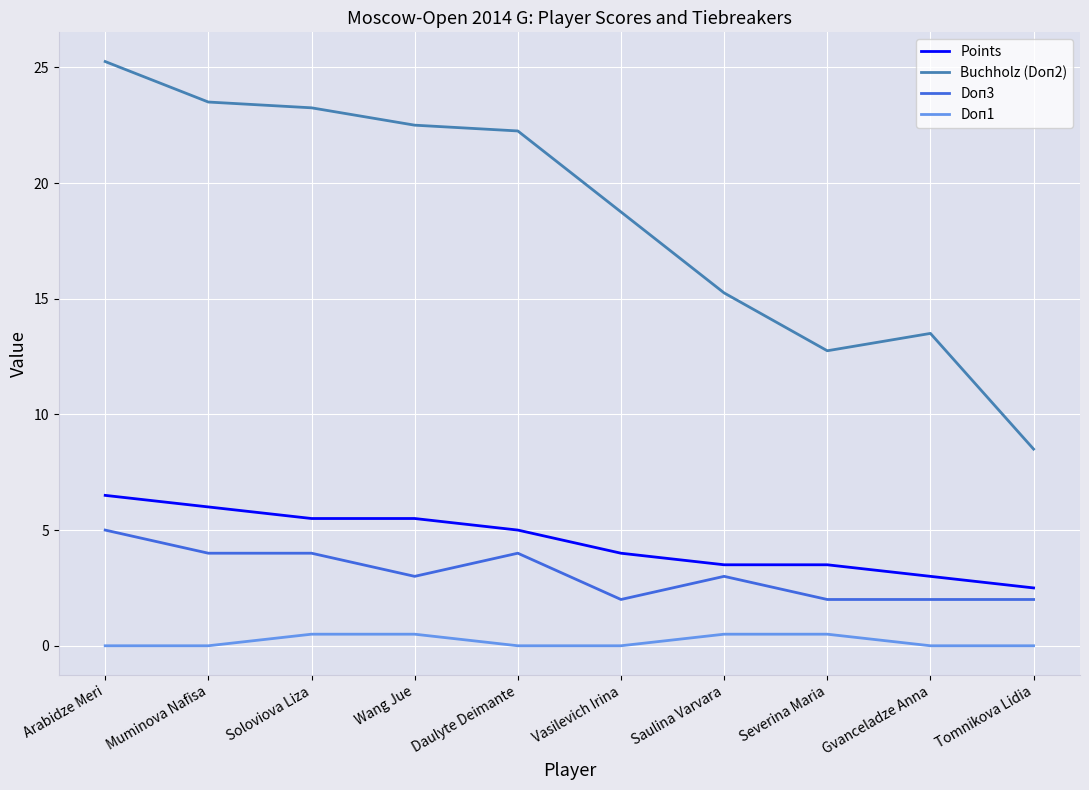

True or false: Doп1 and Points intersect in this chart.

False